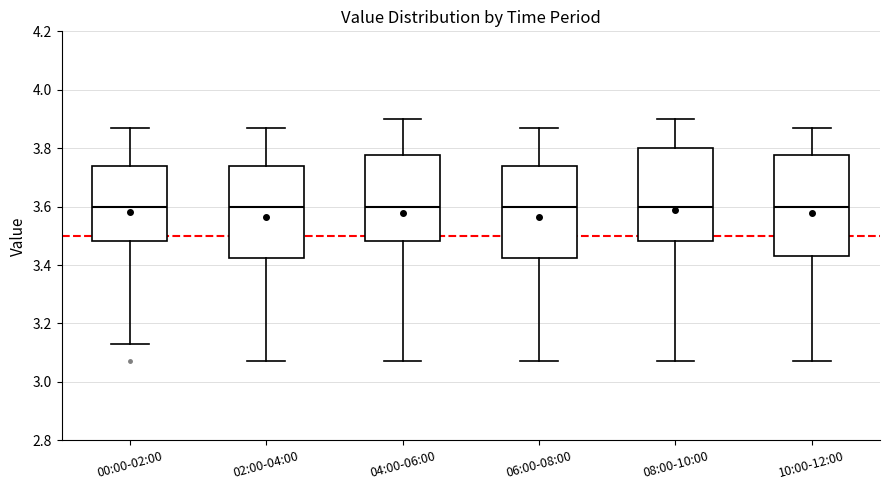

Reading left to right, read every box against the y-axis: the position of its median line, the range the box covers, and the ends of its whiskers. The values are not printed on the chart, so give them approximately, as read against the axis.

00:00-02:00: median 3.60, box 3.48 to 3.74, whiskers 3.14 to 3.88
02:00-04:00: median 3.60, box 3.42 to 3.74, whiskers 3.08 to 3.88
04:00-06:00: median 3.60, box 3.48 to 3.78, whiskers 3.08 to 3.90
06:00-08:00: median 3.60, box 3.42 to 3.74, whiskers 3.08 to 3.88
08:00-10:00: median 3.60, box 3.48 to 3.80, whiskers 3.08 to 3.90
10:00-12:00: median 3.60, box 3.44 to 3.78, whiskers 3.08 to 3.88